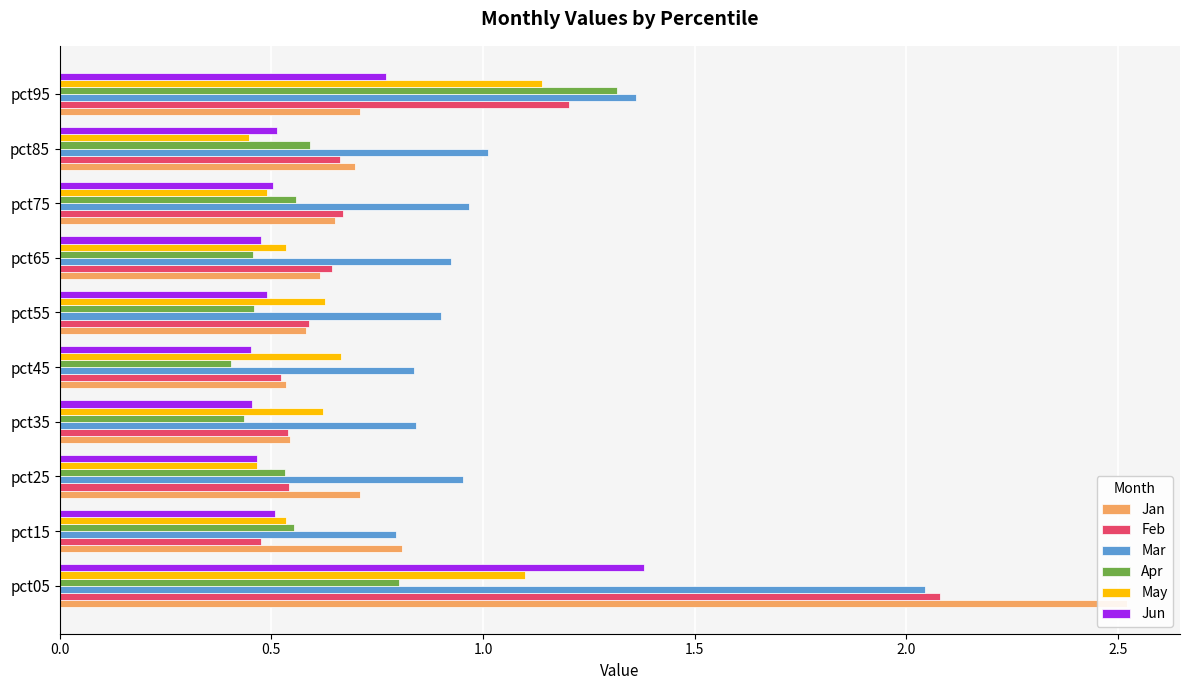

Is the value of Apr at pct25 greater than the value of Jun at pct45?

Yes